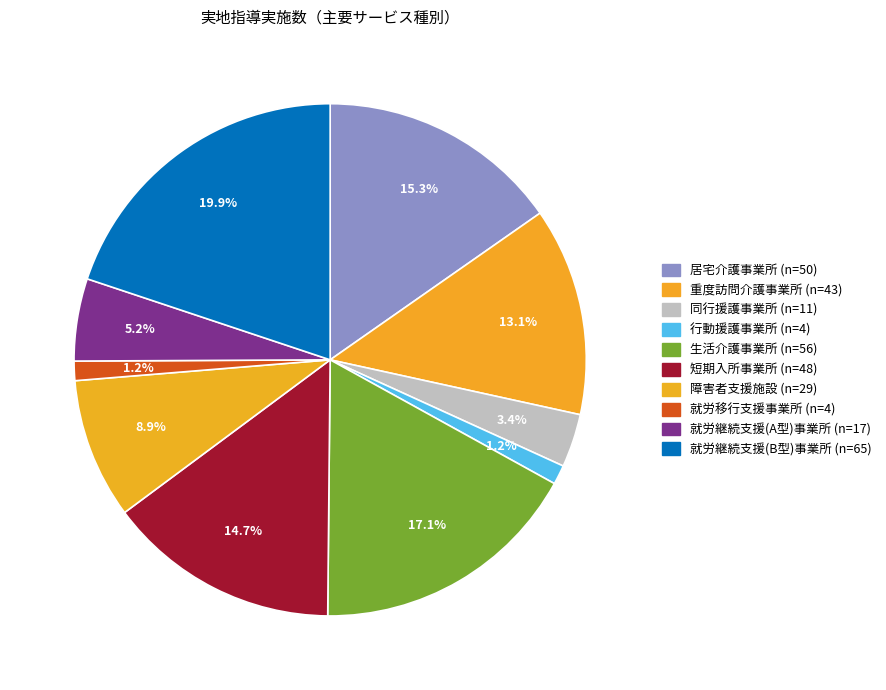

Which has a higher value, 就労継続支援(B型)事業所 or 生活介護事業所?

就労継続支援(B型)事業所